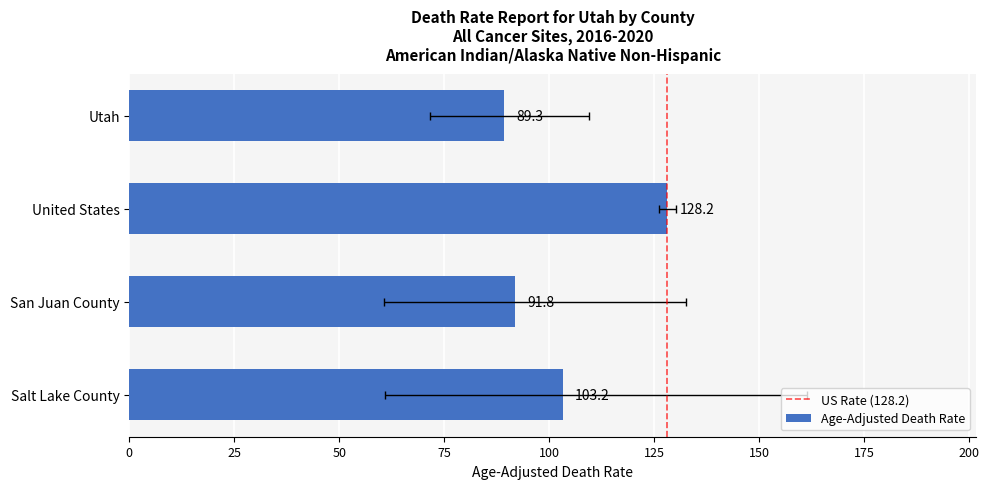

At which category does the chart reach its minimum across all series?

Utah